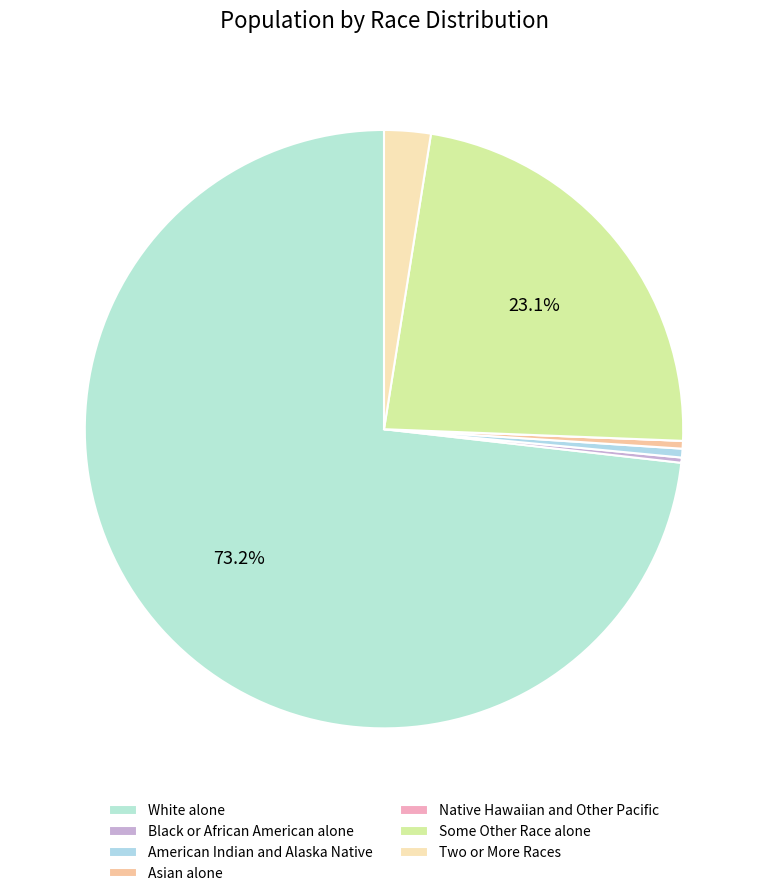

What percentage is the Some Other Race alone slice, to the nearest percent?

23%